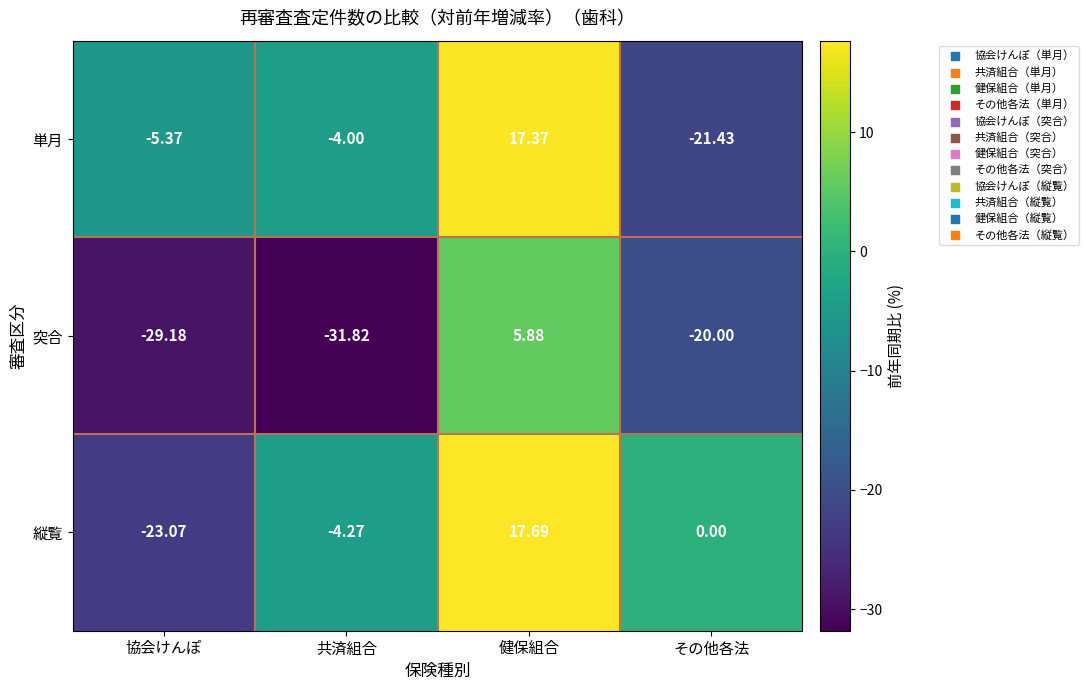

What is the total value across all series at 共済組合?

-40.1